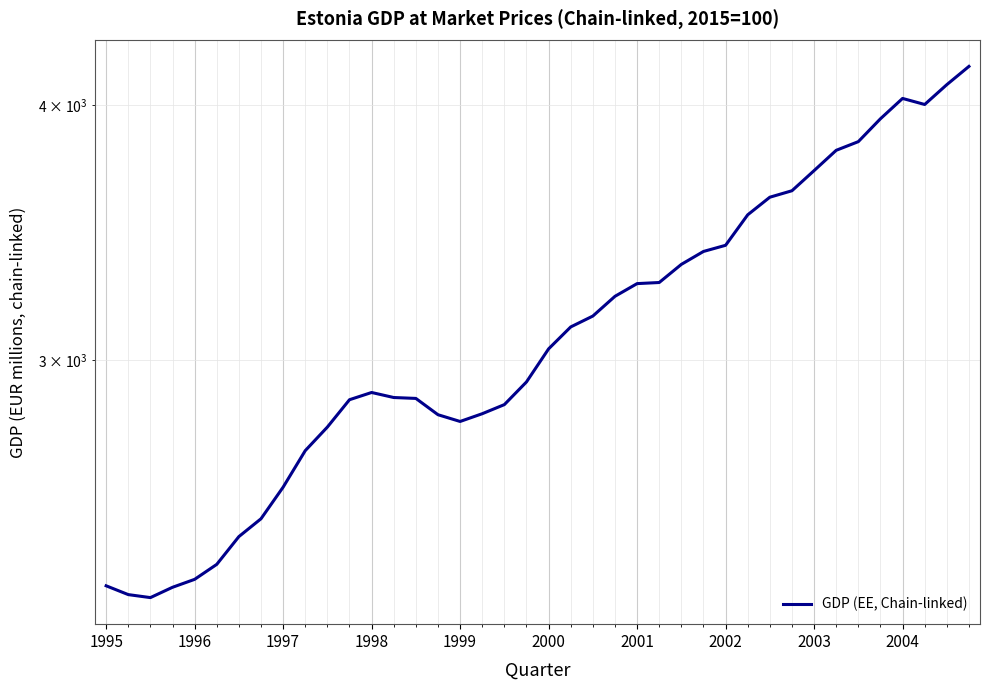

The chart shows a value of 4177.1 at 39. True or false?

True